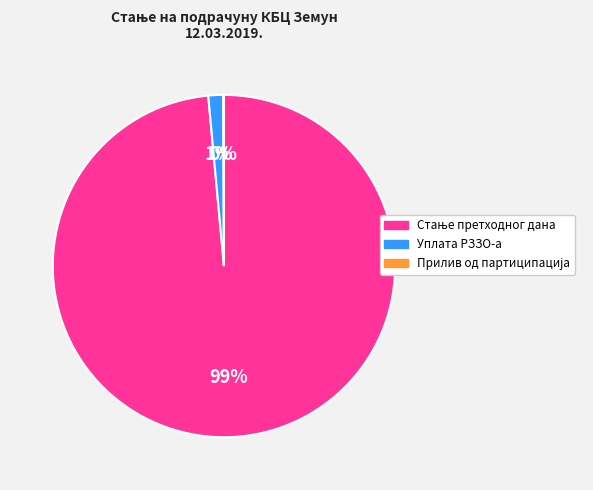

To the nearest percent, what is the average slice percentage?

33%